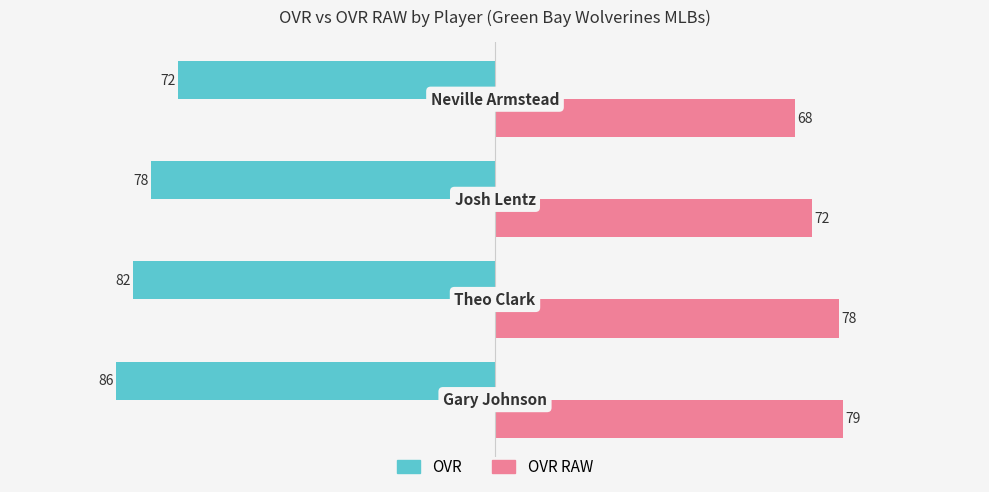

What is the greatest value displayed?

79